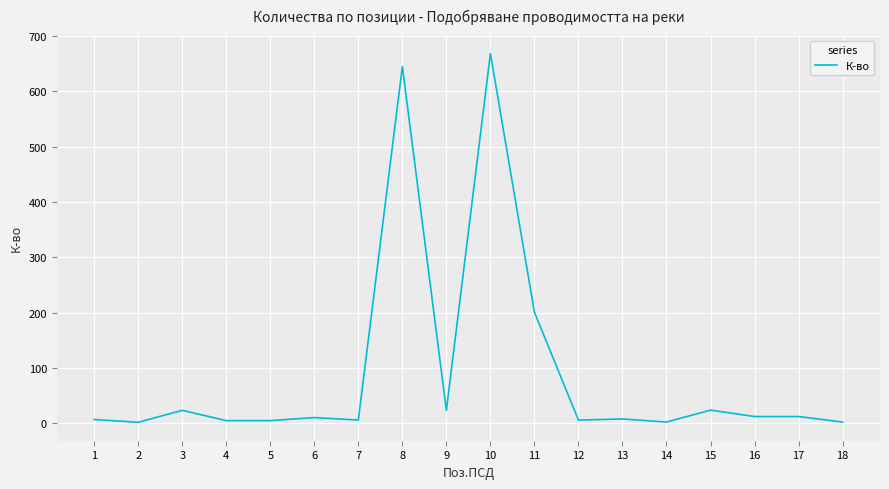

What is the difference between the maximum and minimum values?

666.6